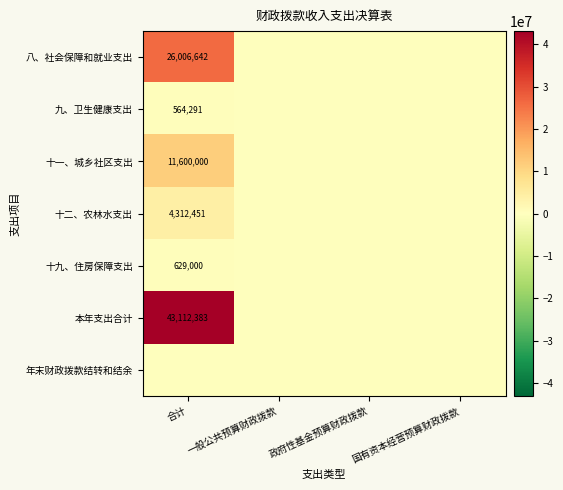

Which series has the largest total across all categories?

本年支出合计